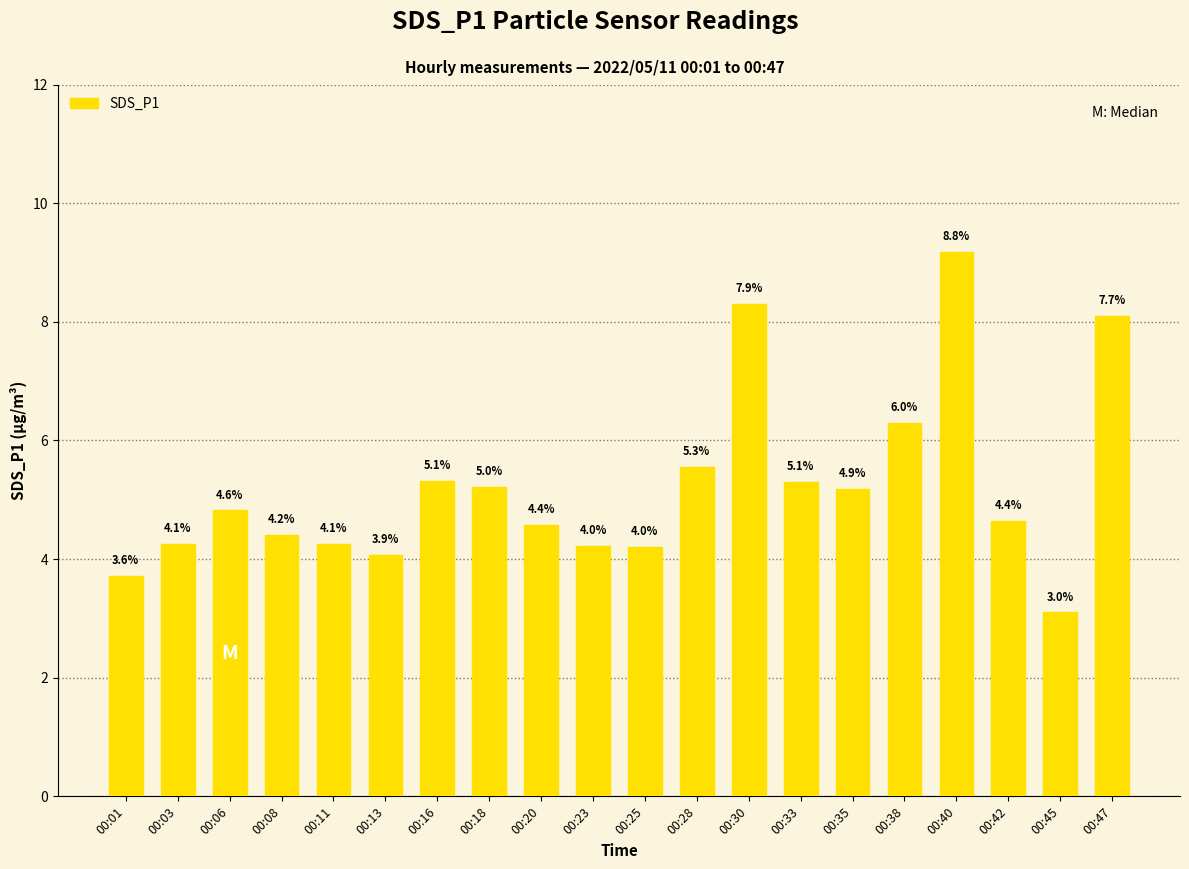

What is the value of the 3rd bar from the left?

4.8